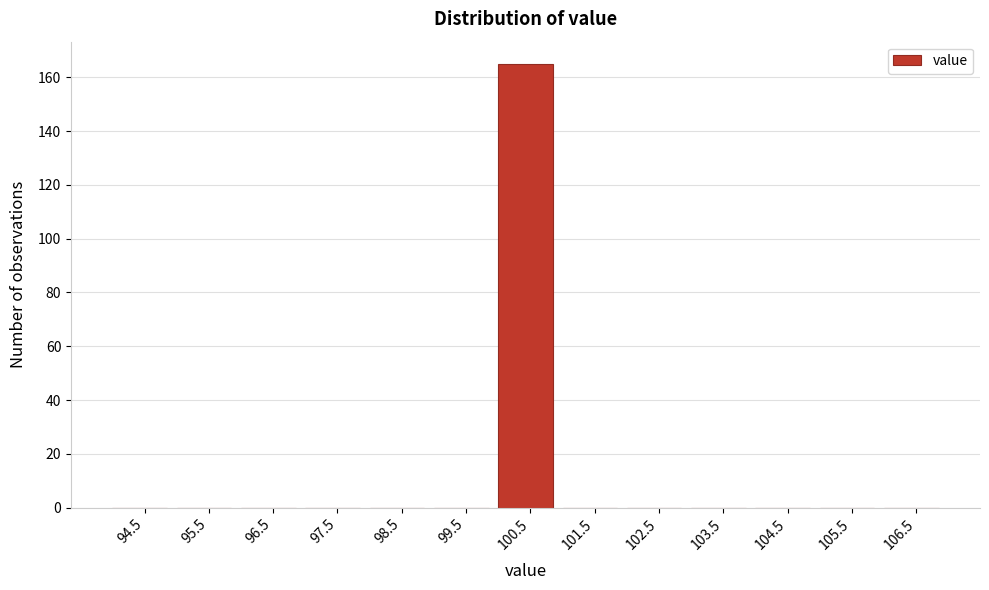

Reading left to right, list every bar in this chart as the range it spans on the x-axis followed by its height. The values are not printed on the chart, so give them approximately, as read against the axis.

94 to 95: 0
95 to 96: 0
96 to 97: 0
97 to 98: 0
98 to 99: 0
99 to 100: 0
100 to 101: 166
101 to 102: 0
102 to 103: 0
103 to 104: 0
104 to 105: 0
105 to 106: 0
106 to 107: 0